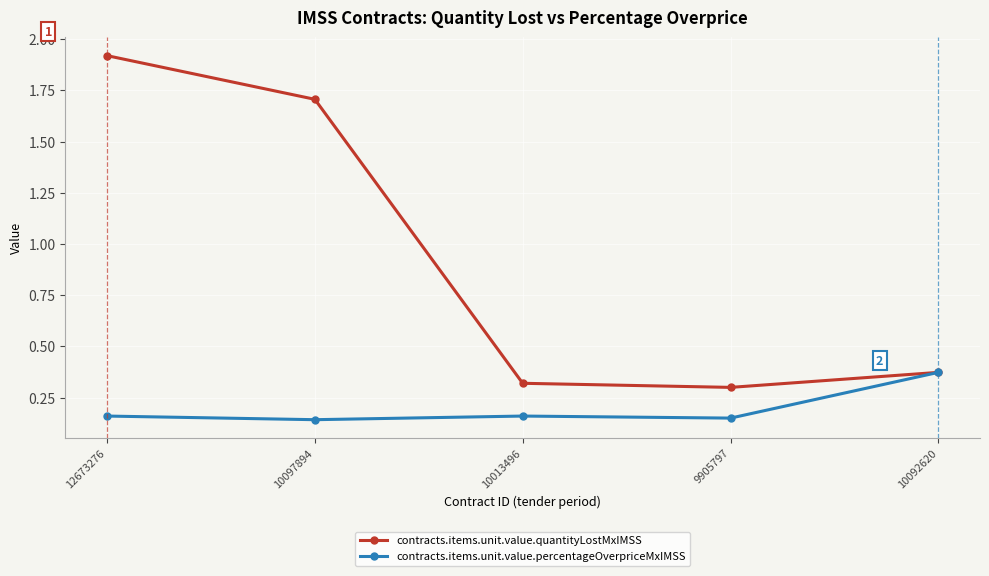

How many interior local valleys does the contracts.items.unit.value.quantityLostMxIMSS series have?

1